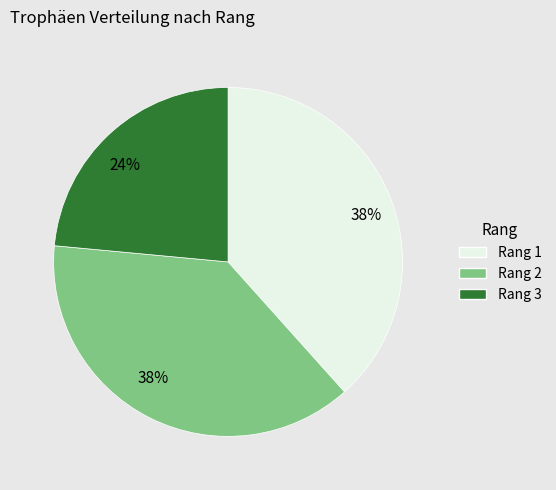

To the nearest percent, what is the average slice percentage?

33%